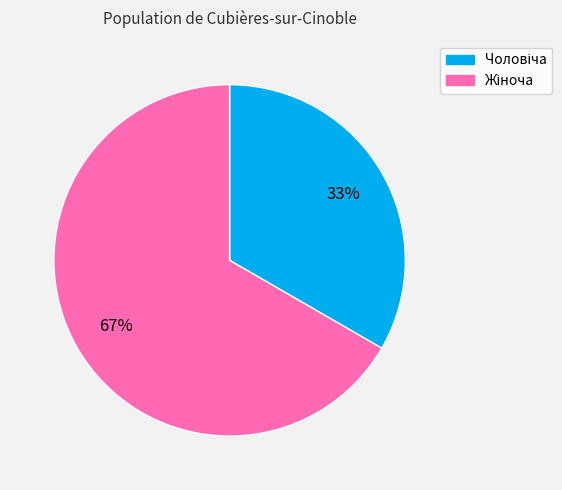

How many segments does this pie chart have?

2